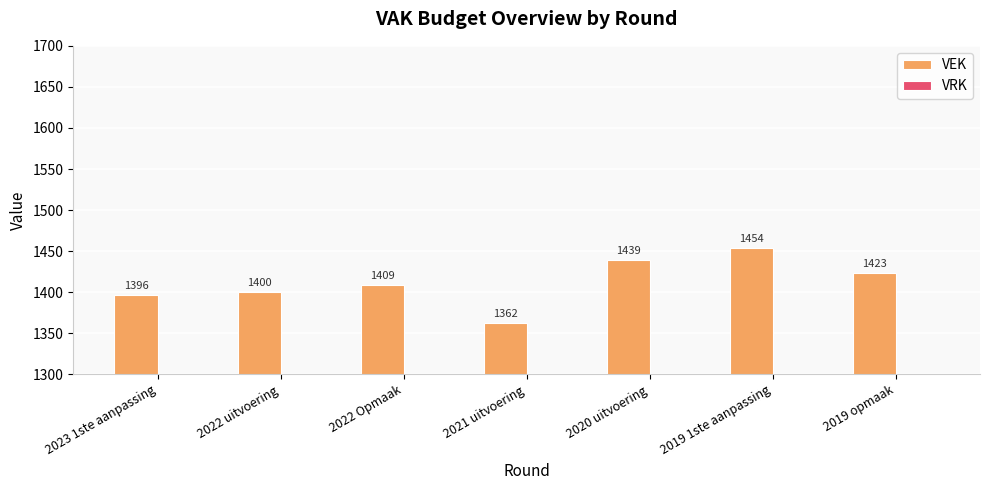

Does the chart contain stacked bars?

No